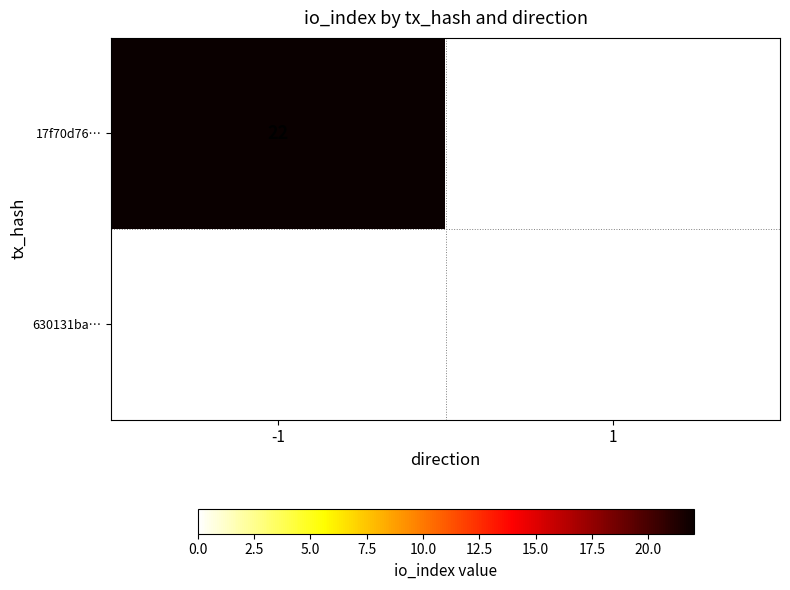

Reading left to right, list all the values displayed in this chart.

17f70d76…: -1=22	1=0
630131ba…: -1=0	1=0